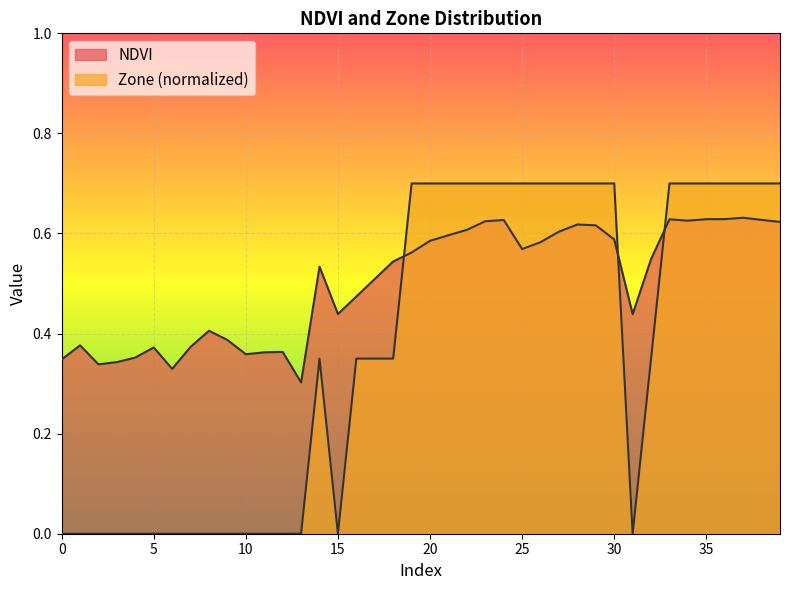

Which series changed the most between 7 and 35?

Zone